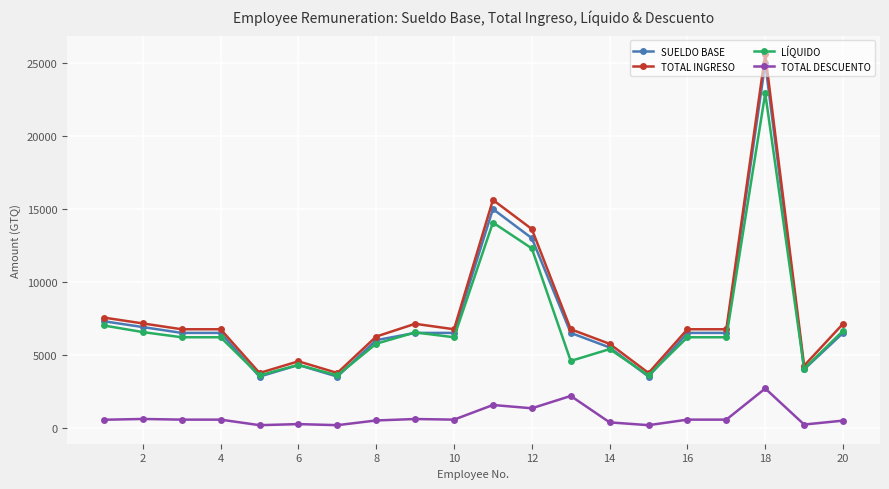

What is the maximum value for TOTAL INGRESO?

25625.0